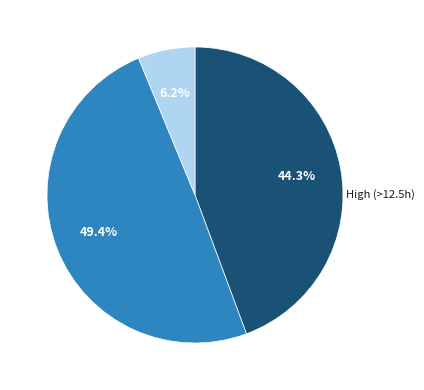

Does any single category account for the majority?

No